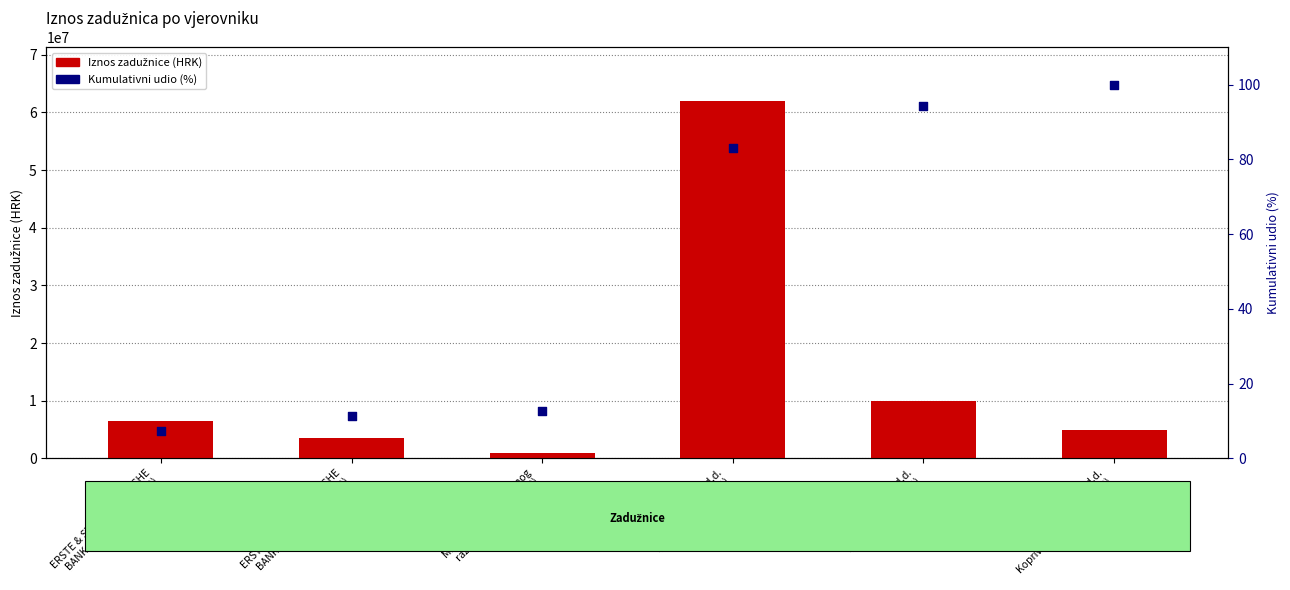

Which series contains the highest Y value?

Iznos (HRK)